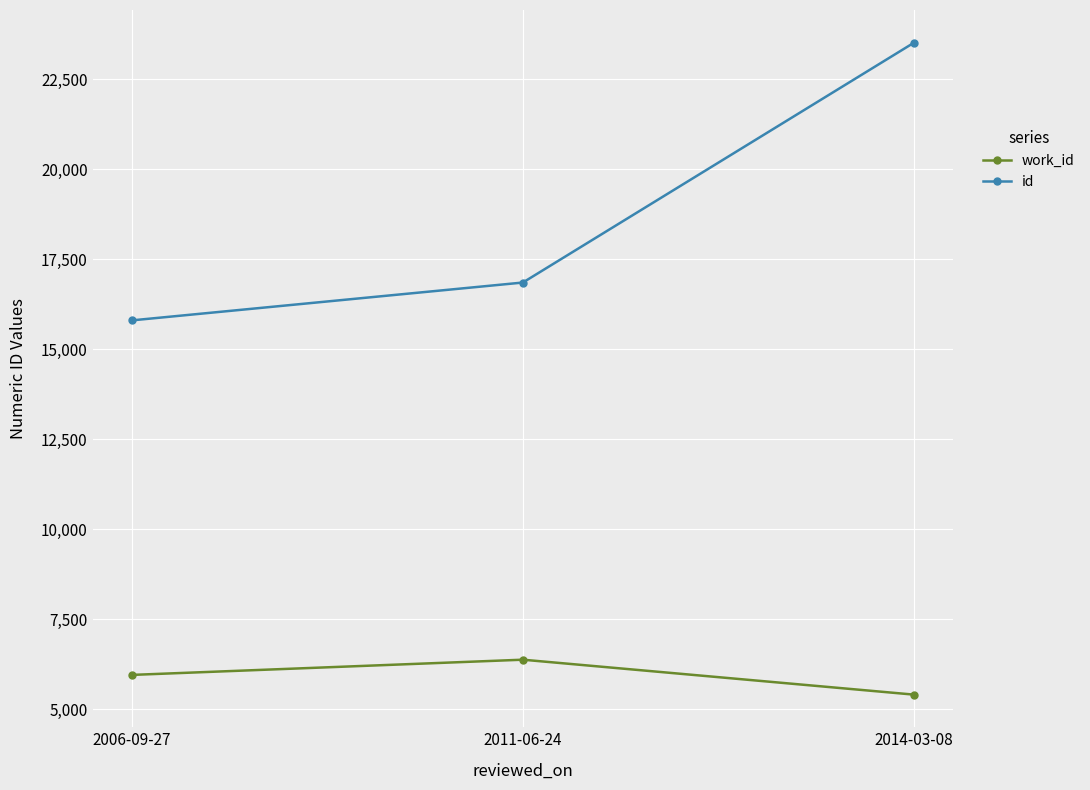

What is the total value across all series at 2006-09-27?

21752